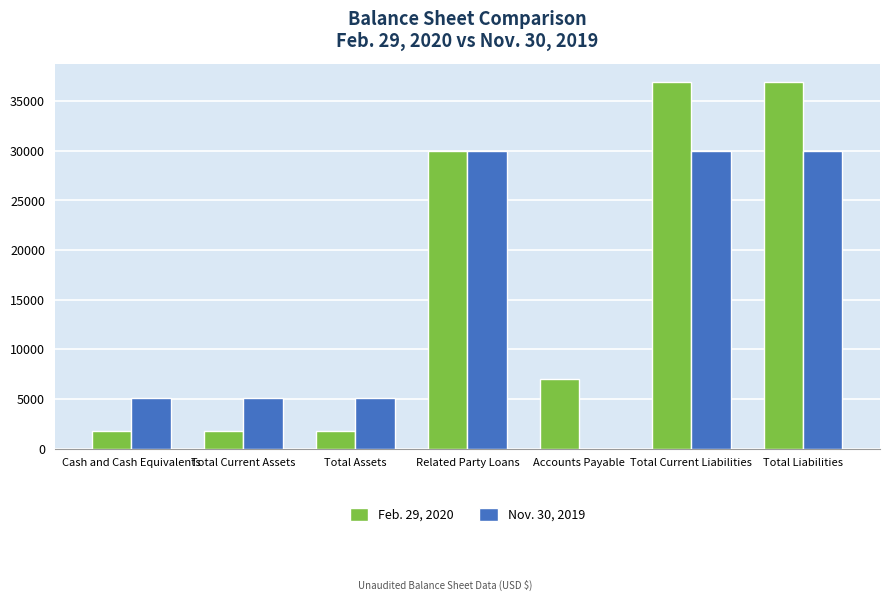

How many groups of bars are there?

7